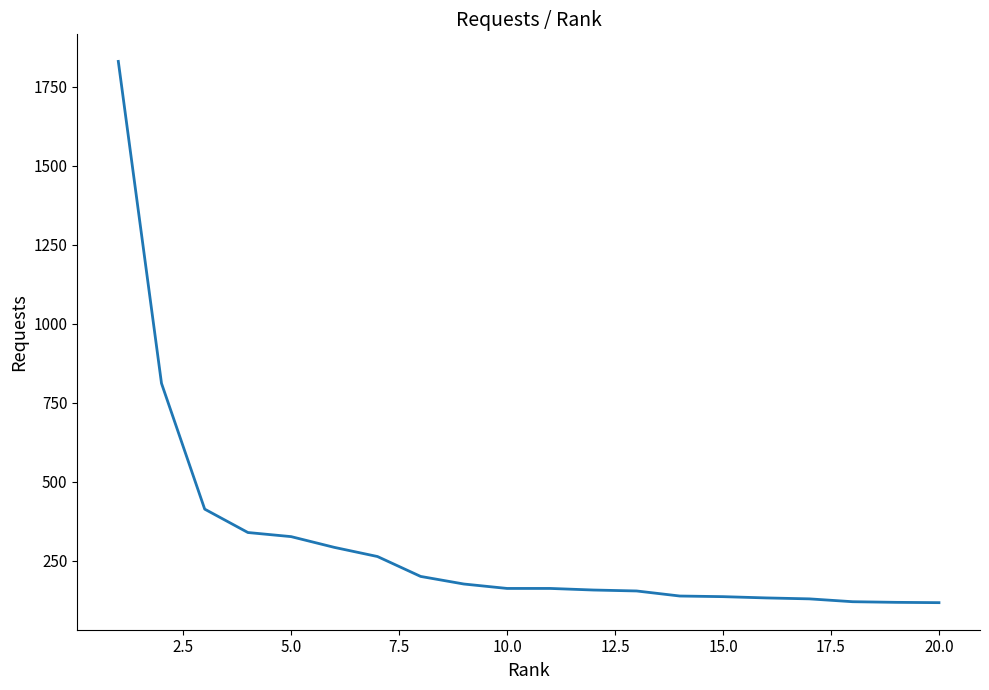

What is the difference between the maximum and minimum values?

1713